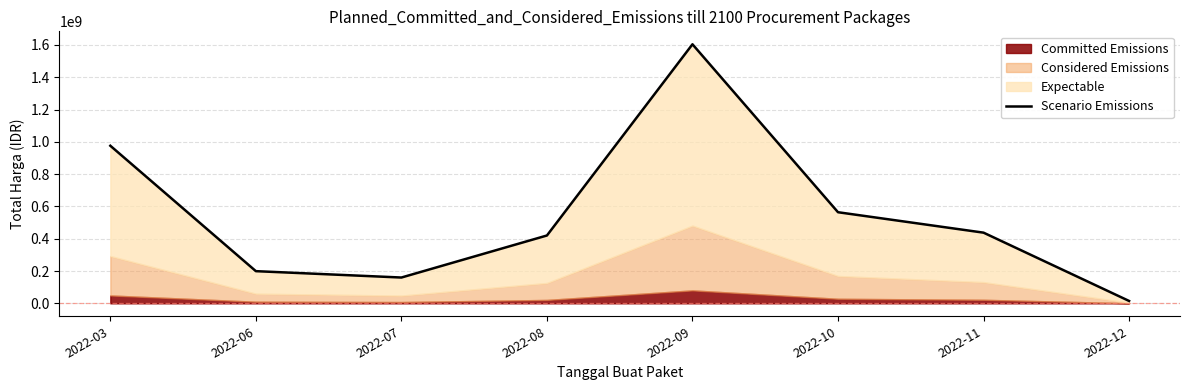

Where is the data nearest to the value 809454500?

2022-03